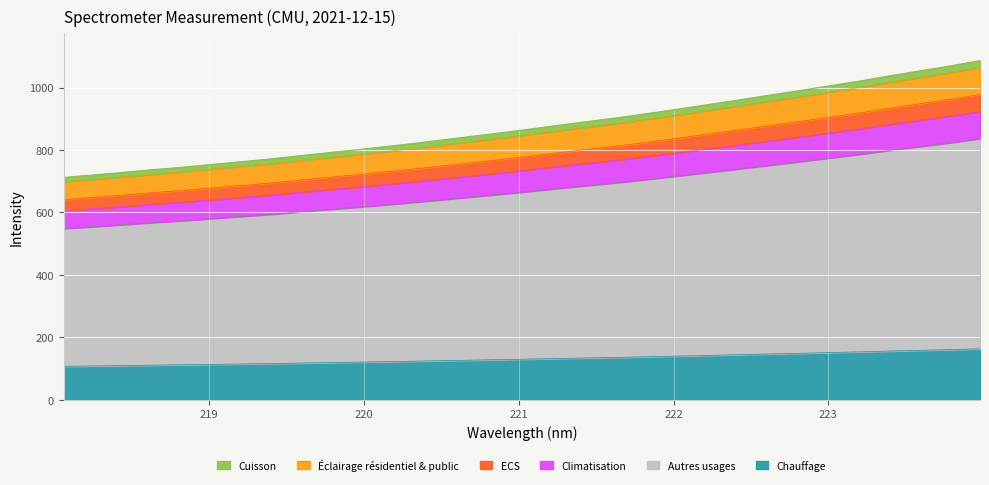

True or false: the data shows 363.1 at 218.6332.

False